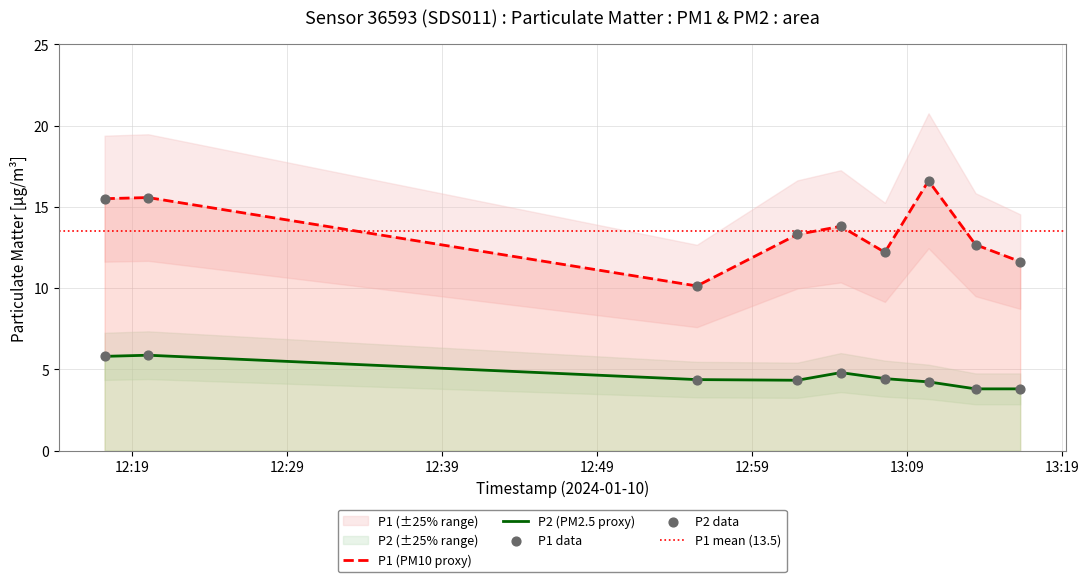

True or false: P1 (PM10 proxy) and P2 (PM2.5 proxy) intersect in this chart.

False